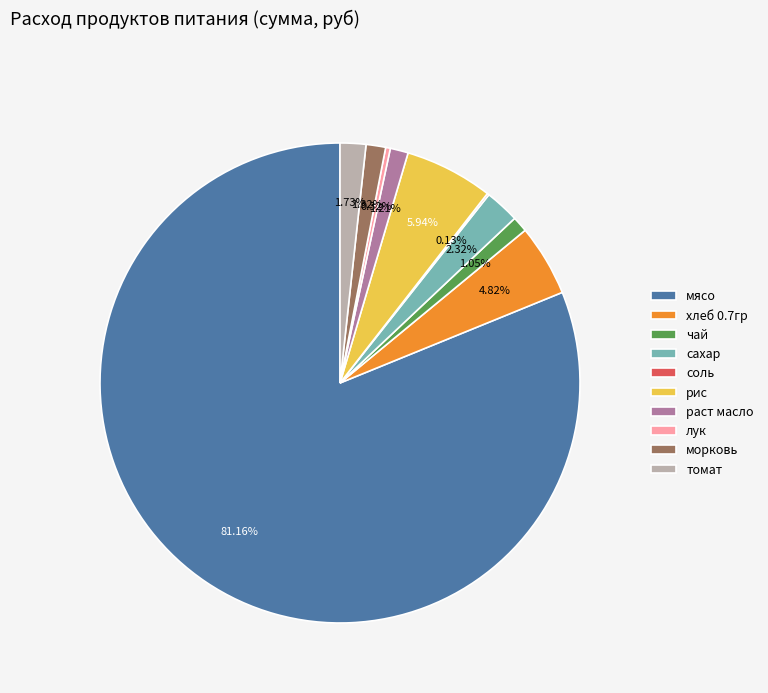

What is the ratio of the value at лук to the value at раст масло?

0.3